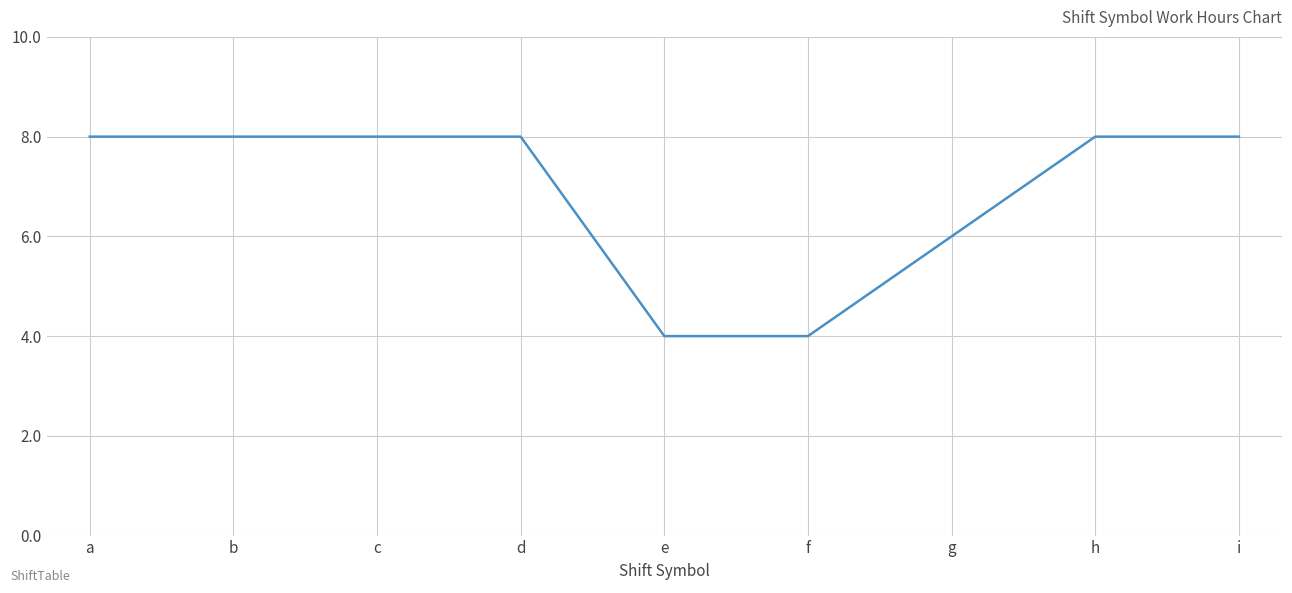

What is the approximate value at i?

8.0